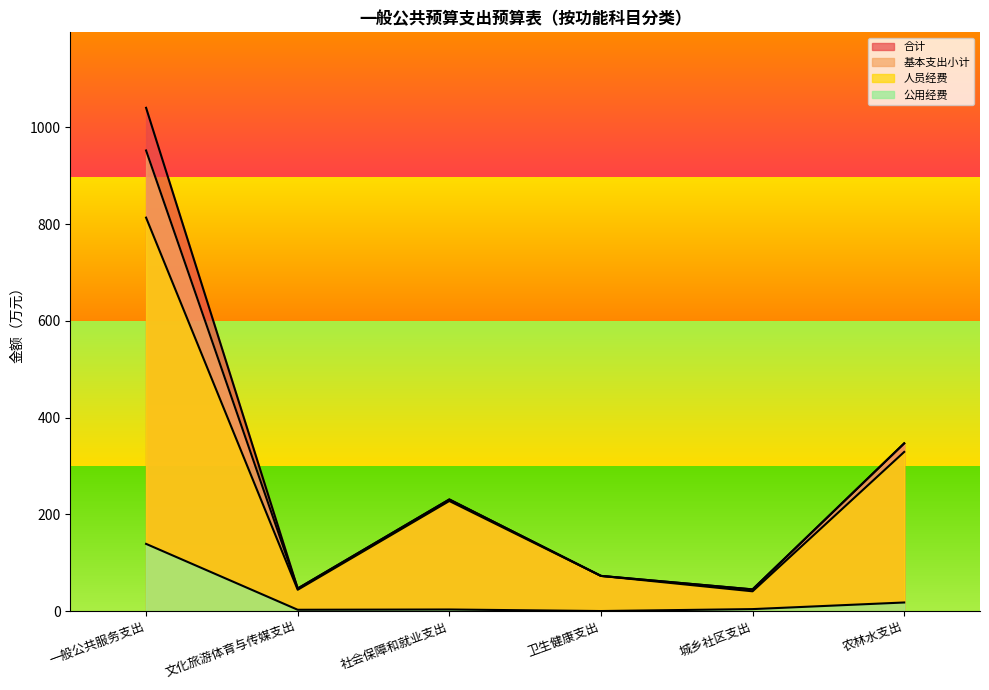

Which has a higher value, 卫生健康支出 or 一般公共服务支出?

一般公共服务支出